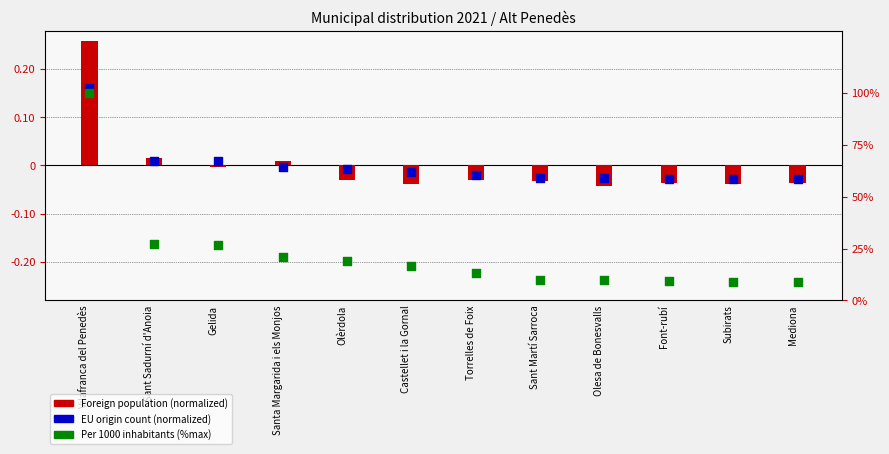

What is the total value across all series at Mediona?

8.7